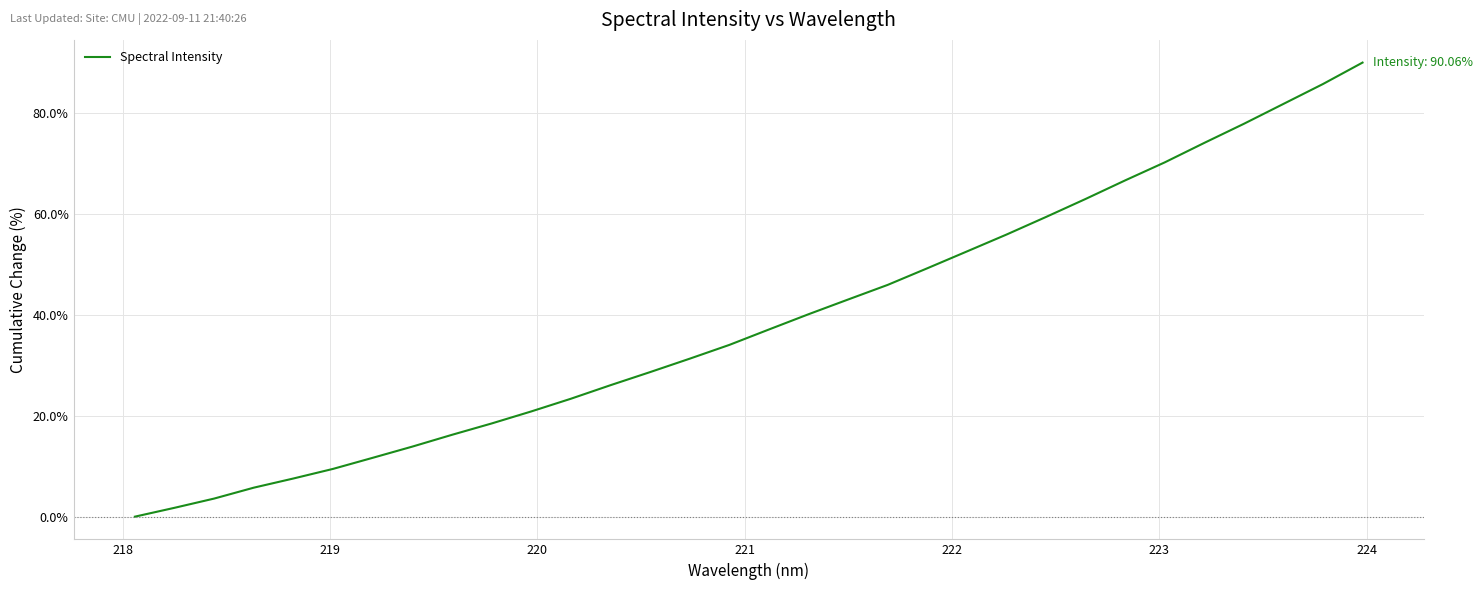

What is the difference between the maximum and minimum values?

90.1